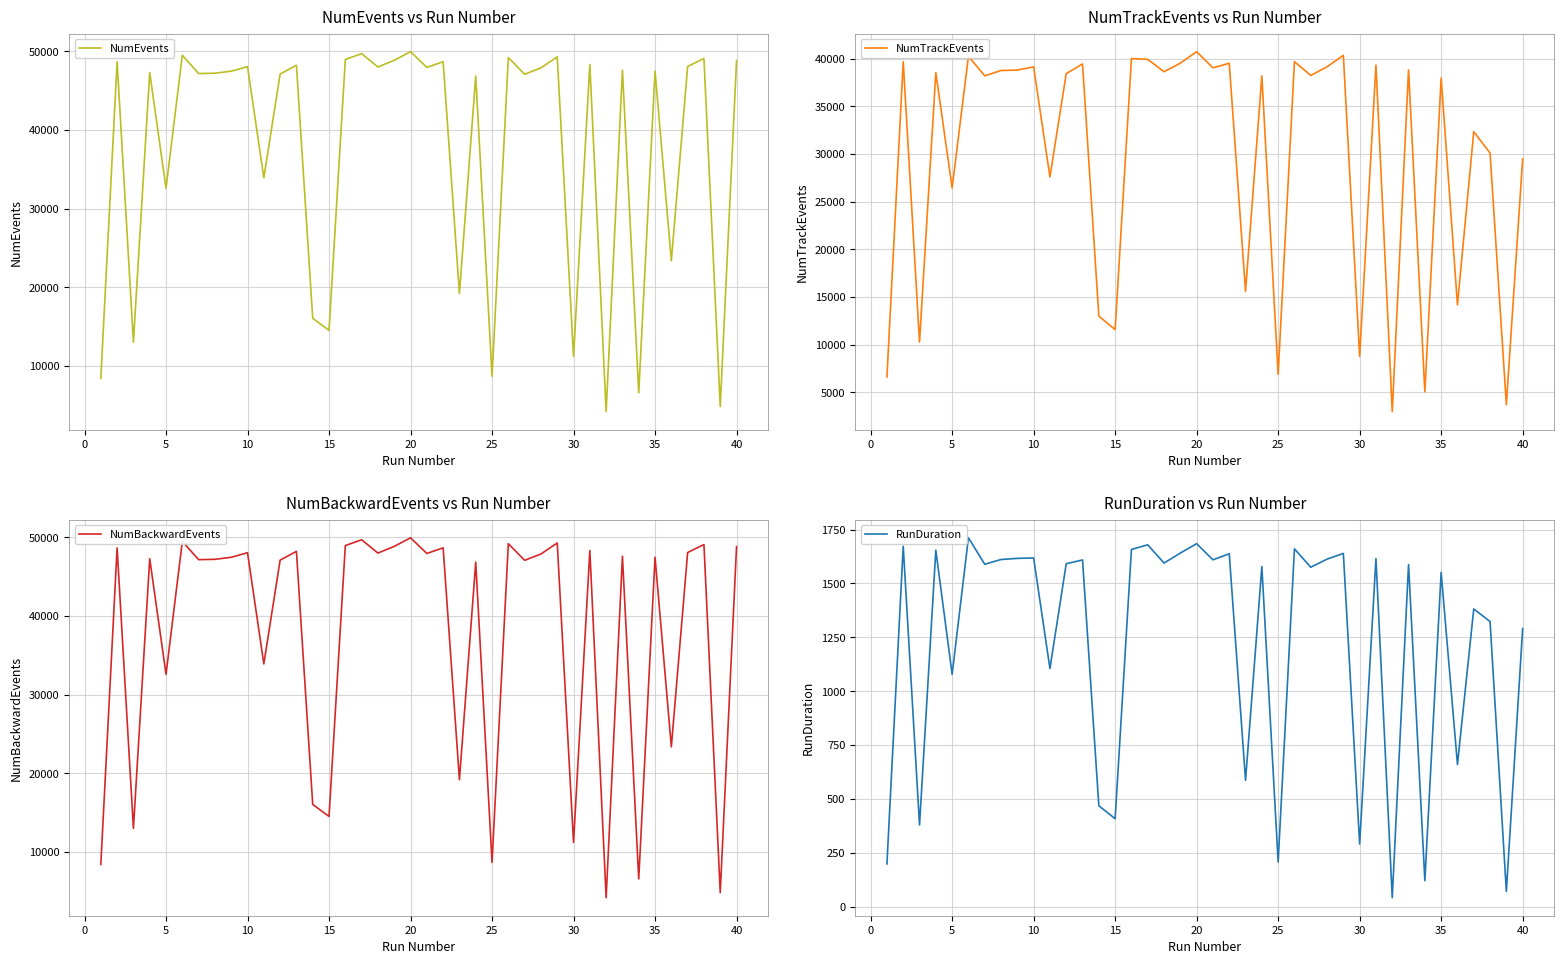

The value of NumEvents at 20 is 49965. True or false?

True